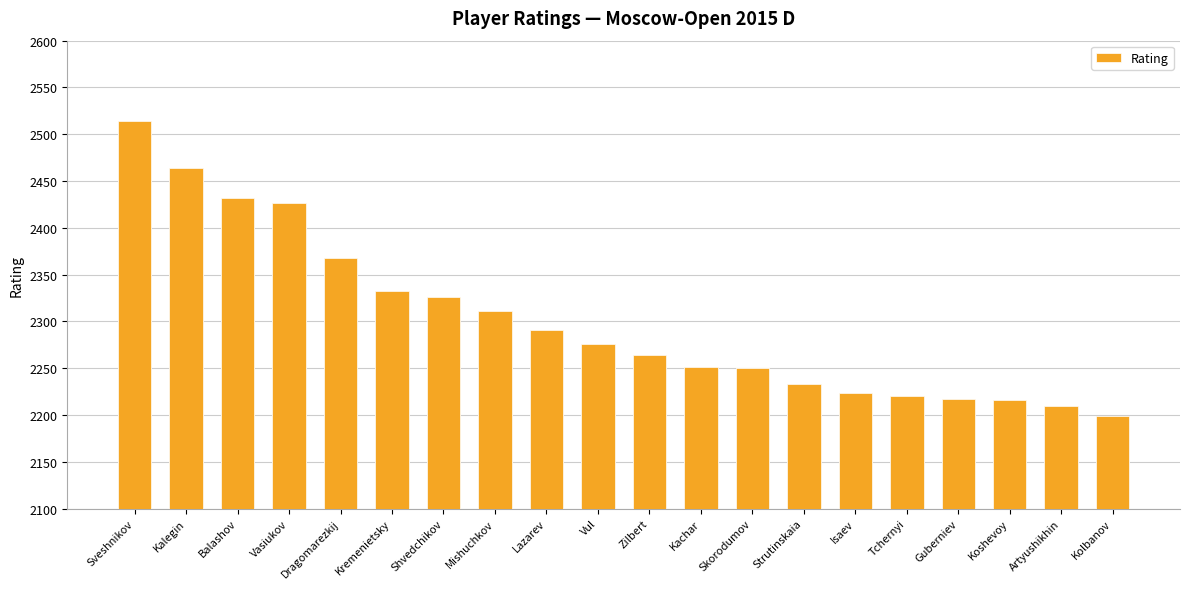

Which label corresponds to the largest value in the chart?

Sveshnikov